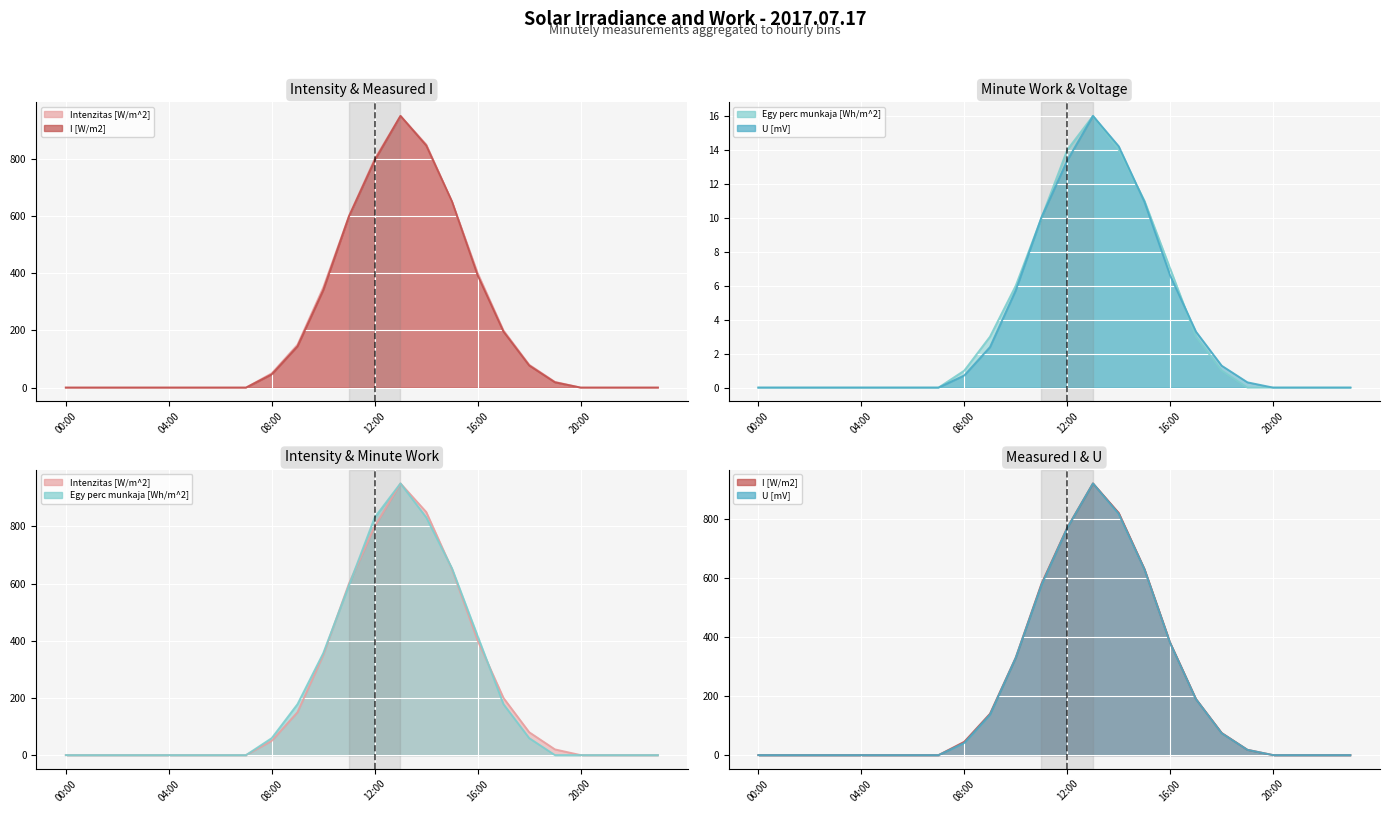

Reading left to right, list all the values displayed in this chart.

Intenzitas [W/m^2]: 00:00=0.0	01:00=0.0	02:00=0.0	03:00=0.0	04:00=0.0	05:00=0.0	06:00=0.0	07:00=0.0	08:00=50.0	09:00=150.0	10:00=350.0	11:00=600.0	12:00=800.0	13:00=950.0	14:00=850.0	15:00=650.0	16:00=400.0	17:00=200.0	18:00=80.0	19:00=20.0	20:00=0.0	21:00=0.0	22:00=0.0	23:00=0.0
Egy perc munkaja [Wh/m^2]: 00:00=0.0	01:00=0.0	02:00=0.0	03:00=0.0	04:00=0.0	05:00=0.0	06:00=0.0	07:00=0.0	08:00=1.0	09:00=3.0	10:00=6.0	11:00=10.0	12:00=14.0	13:00=16.0	14:00=14.0	15:00=11.0	16:00=7.0	17:00=3.0	18:00=1.0	19:00=0.0	20:00=0.0	21:00=0.0	22:00=0.0	23:00=0.0
I [W/m2]: 00:00=0.0	01:00=0.0	02:00=0.0	03:00=0.0	04:00=0.0	05:00=0.0	06:00=0.0	07:00=0.0	08:00=46.5	09:00=144.6	10:00=340.8	11:00=598.9	12:00=795.1	13:00=950.0	14:00=846.7	15:00=650.5	16:00=392.4	17:00=196.2	18:00=77.4	19:00=18.6	20:00=0.0	21:00=0.0	22:00=0.0	23:00=0.0
U [mV]: 00:00=0.0	01:00=0.0	02:00=0.0	03:00=0.0	04:00=0.0	05:00=0.0	06:00=0.0	07:00=0.0	08:00=0.7	09:00=2.4	10:00=5.7	11:00=10.0	12:00=13.4	13:00=16.0	14:00=14.2	15:00=10.9	16:00=6.6	17:00=3.3	18:00=1.3	19:00=0.3	20:00=0.0	21:00=0.0	22:00=0.0	23:00=0.0